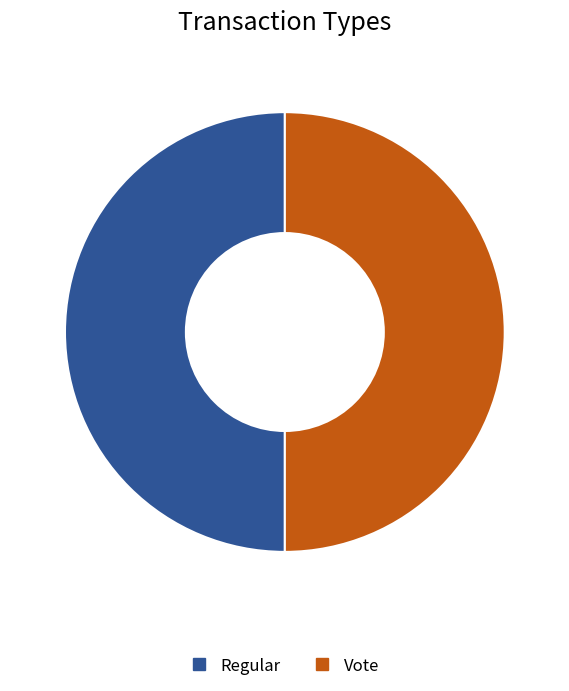

How many segments does this pie chart have?

2